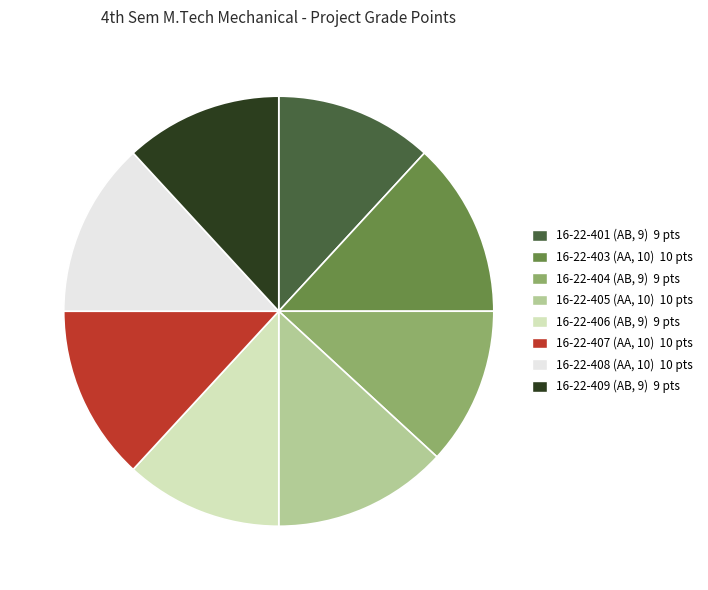

Approximately how many times larger is the value at 16-22-407 compared to 16-22-404?

1.1